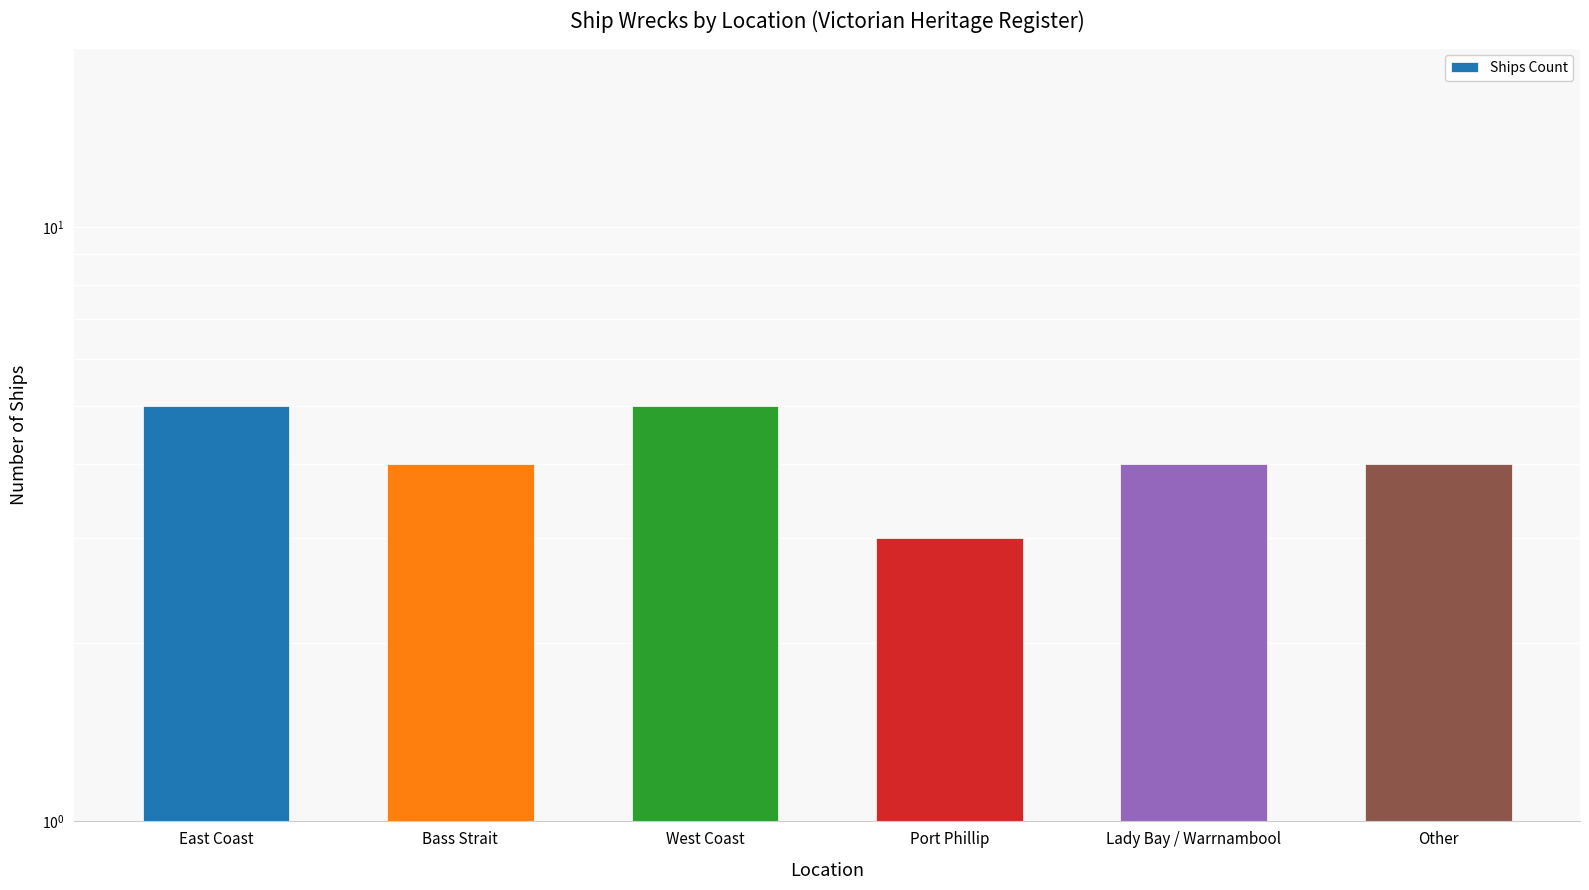

Rank the categories by value from lowest to highest.

Port Phillip, Bass Strait, Lady Bay / Warrnambool, Other, East Coast, West Coast